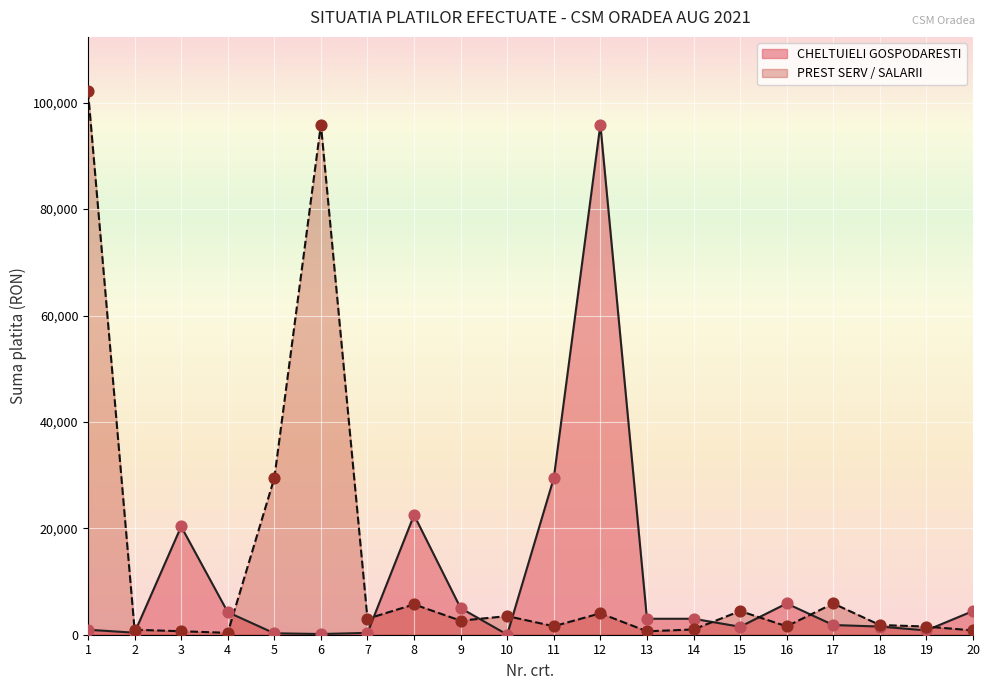

At how many categories does at least one series exceed 26897?

5